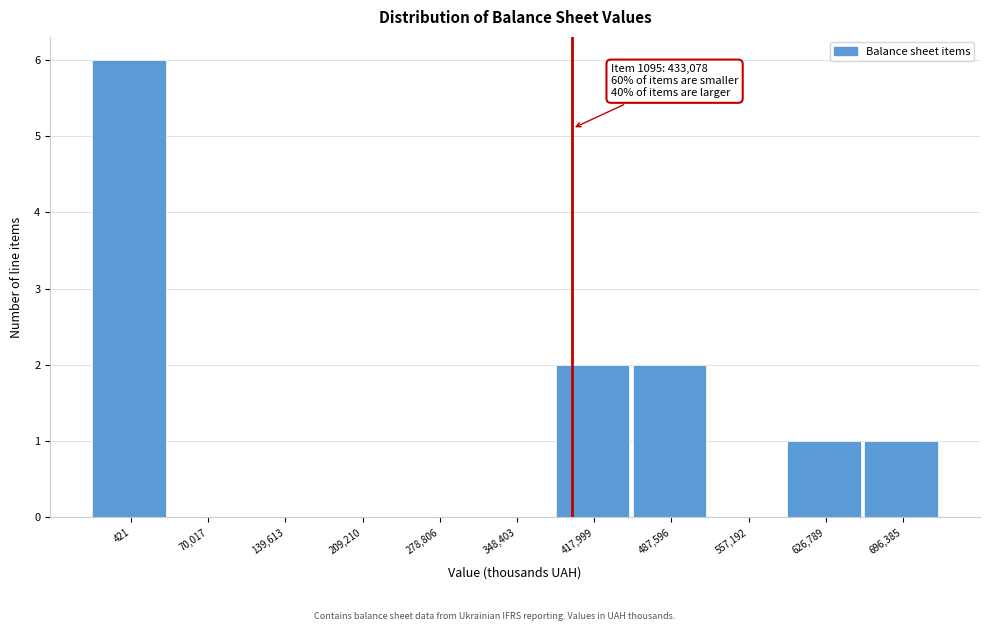

Reading left to right, what are all the values shown in this chart?

421=6	70,017=0	139,613=0	209,210=0	278,806=0	348,403=0	417,999=2	487,596=2	557,192=0	626,789=1	696,385=1